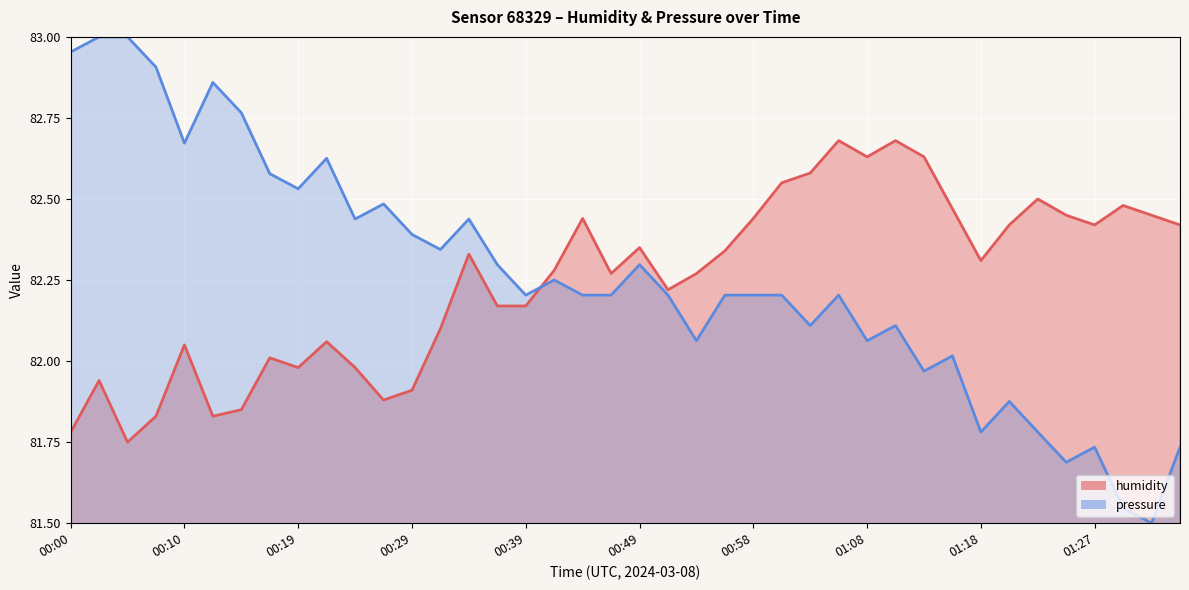

At which label is humidity closest to 82?

00:17